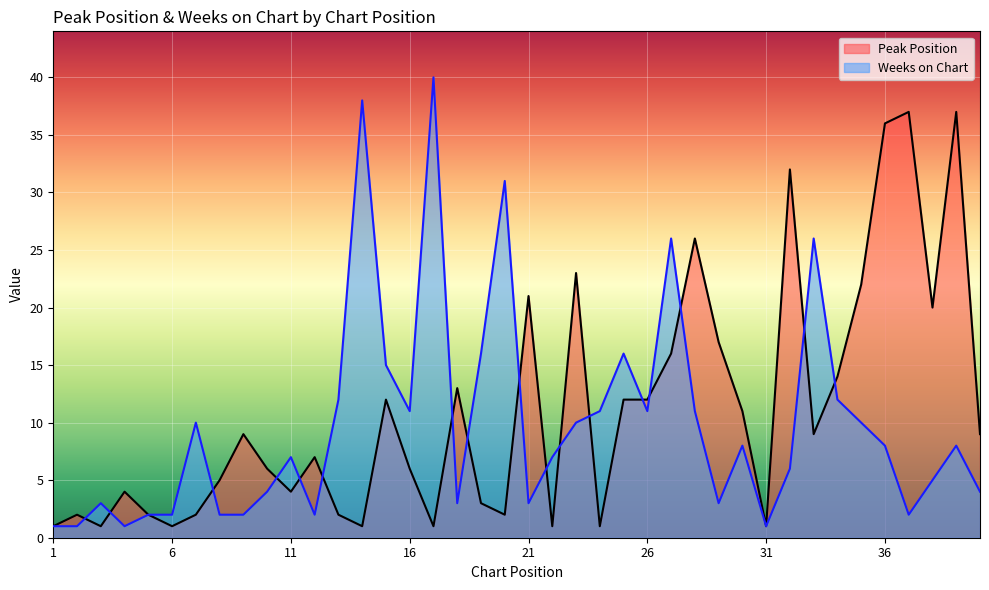

At which label is Peak Position closest to 19?

38